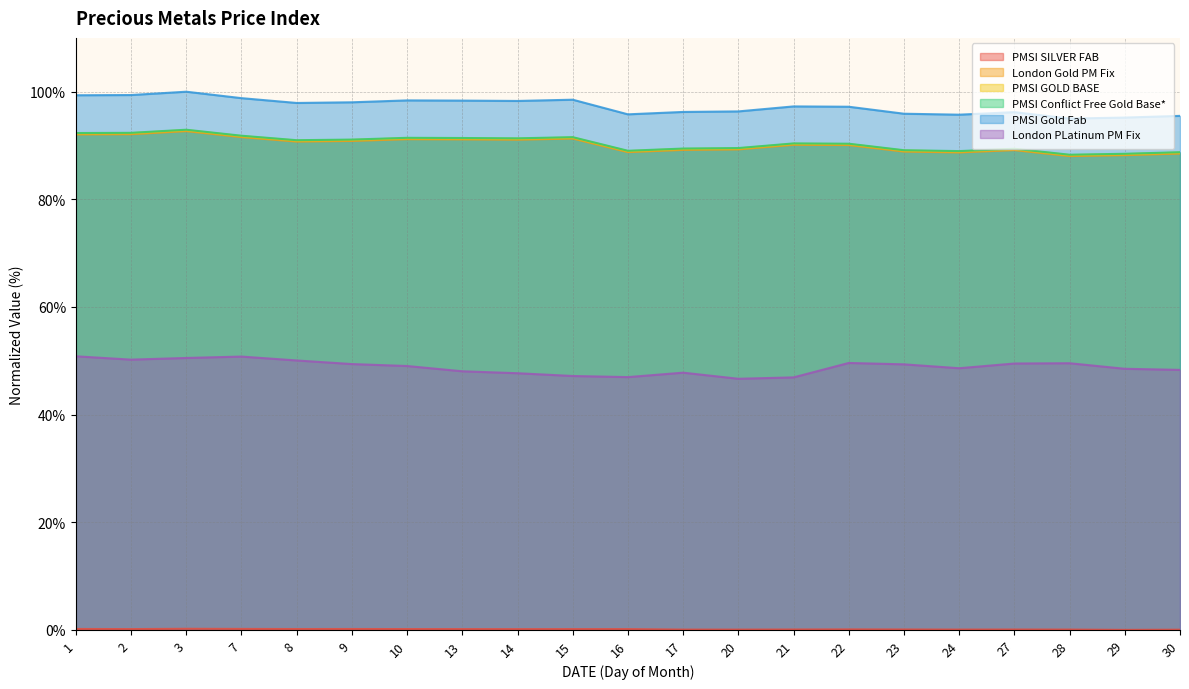

Rank the categories by London Gold PM Fix value from highest to lowest.

3, 2, 1, 7, 15, 10, 13, 14, 9, 8, 21, 22, 20, 17, 27, 23, 16, 24, 30, 29, 28